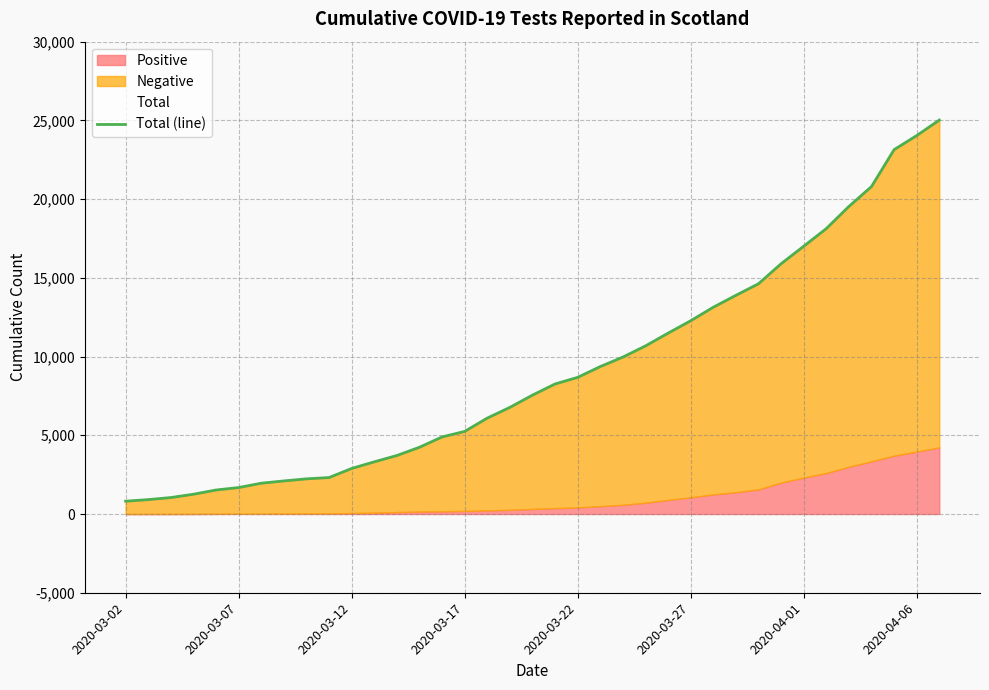

What is the greatest value displayed?

25022